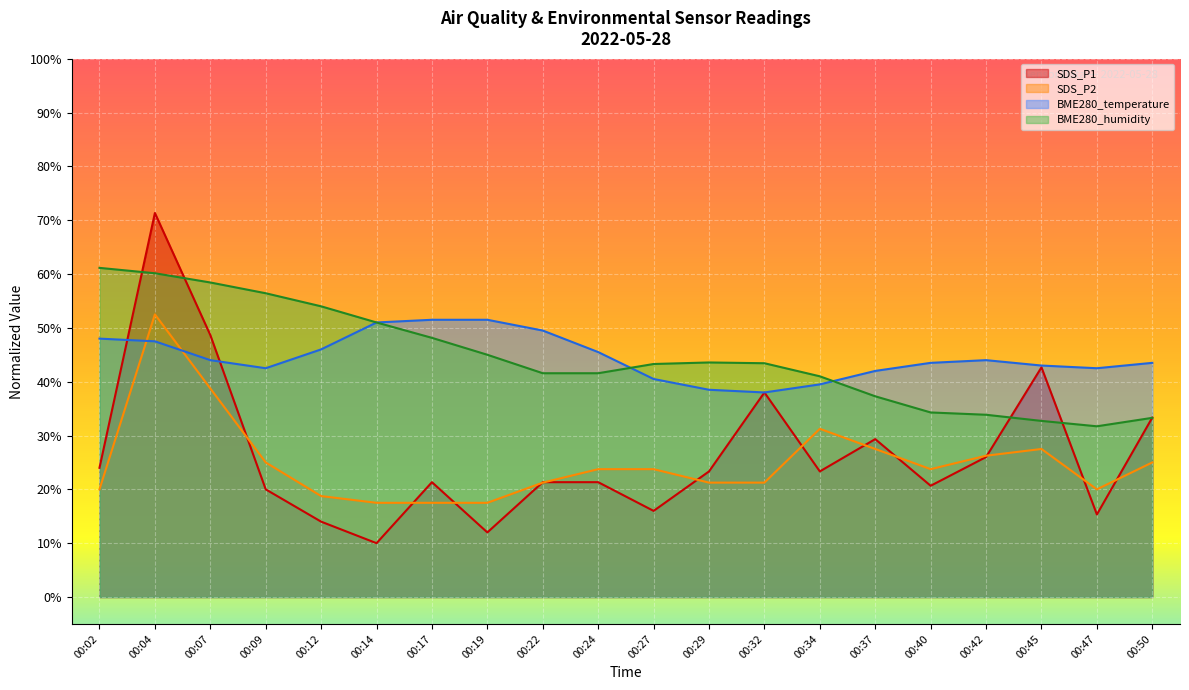

What is the sum of all BME280_humidity values?

891.9